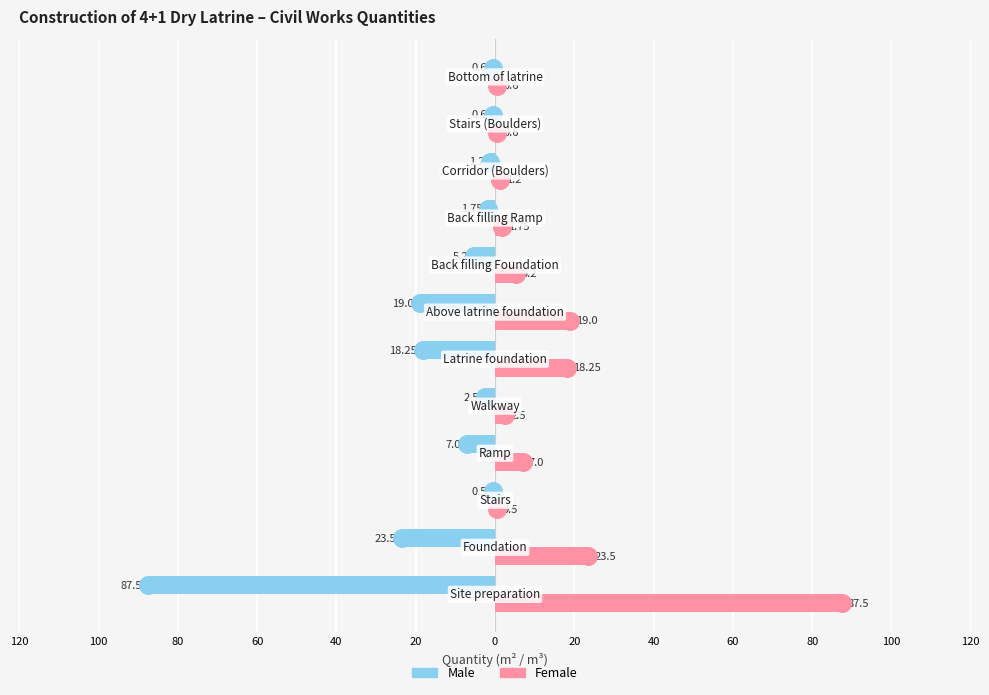

Which series contains the highest Y value?

Female